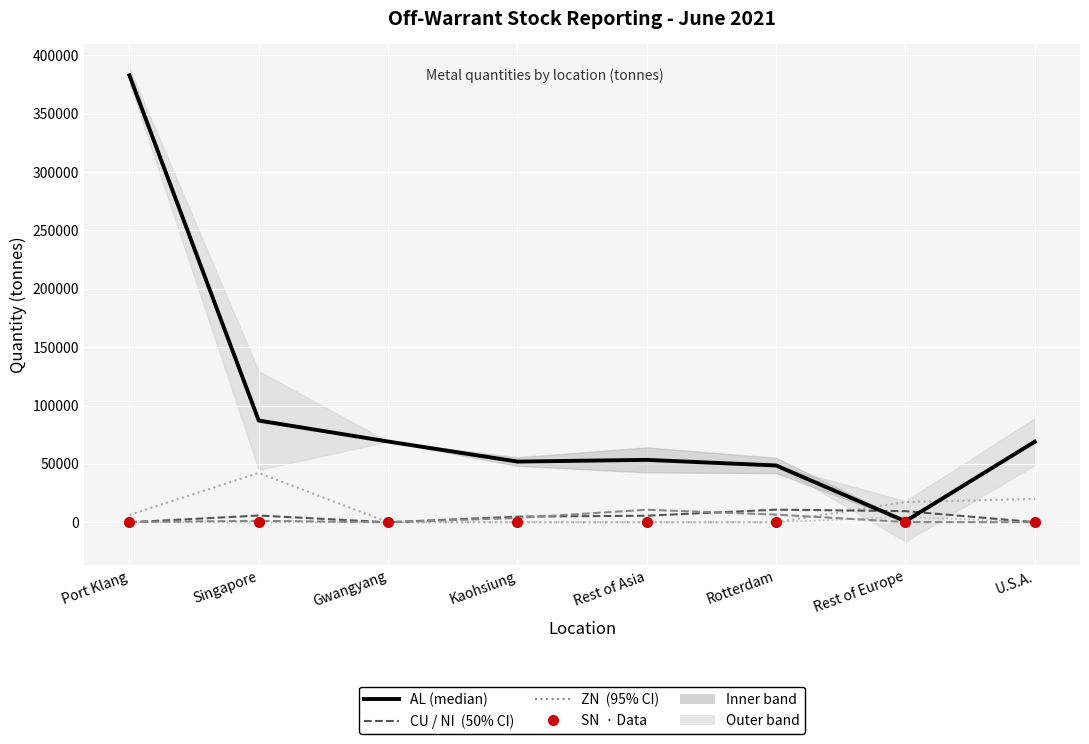

Where does the AL series first go above 68983?

Port Klang